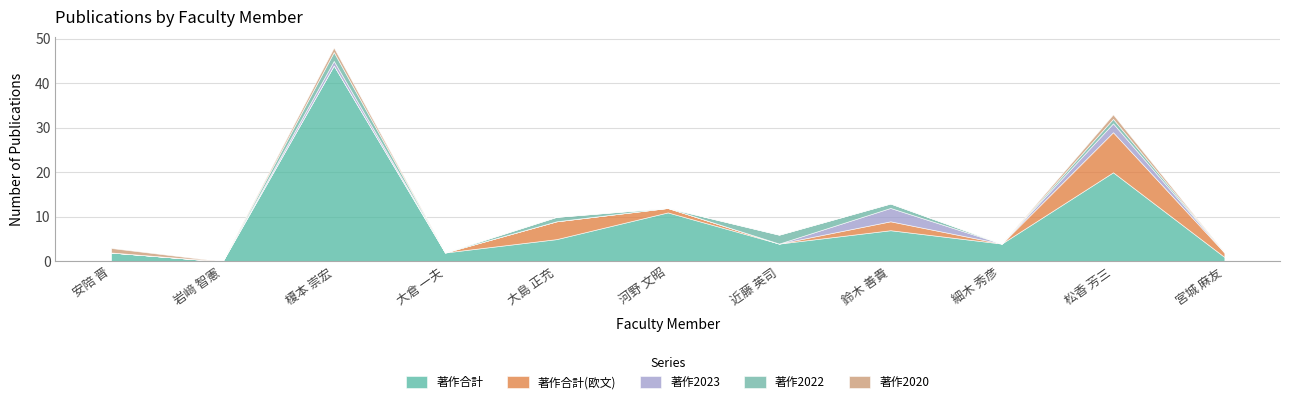

Is the value of 著作2020 at 細木 秀彦 greater than the value of 著作2022 at 大島 正充?

No